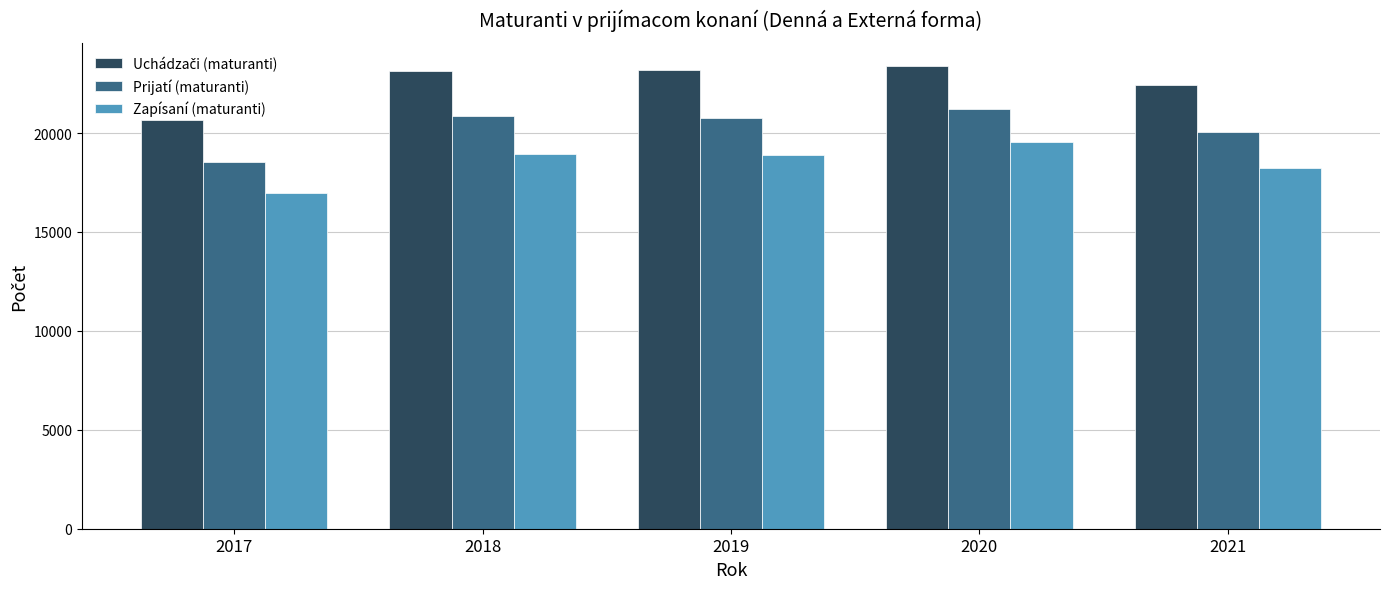

What is the sum of the Prijatí (maturanti) values at 2020 and 2017?

39708